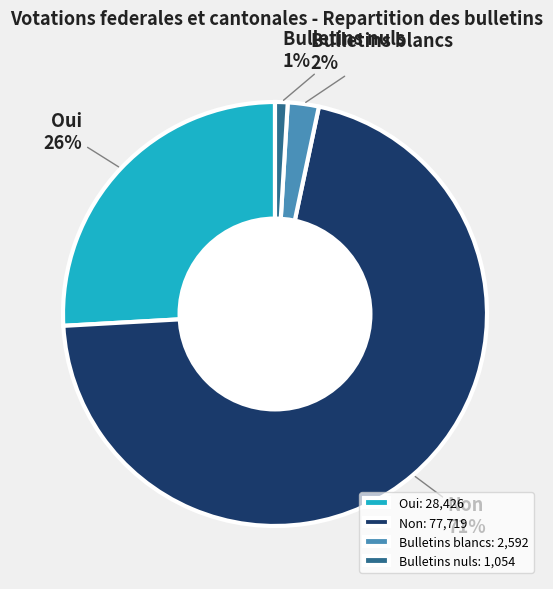

Do Oui and Bulletins nuls together represent more than half of the pie?

No